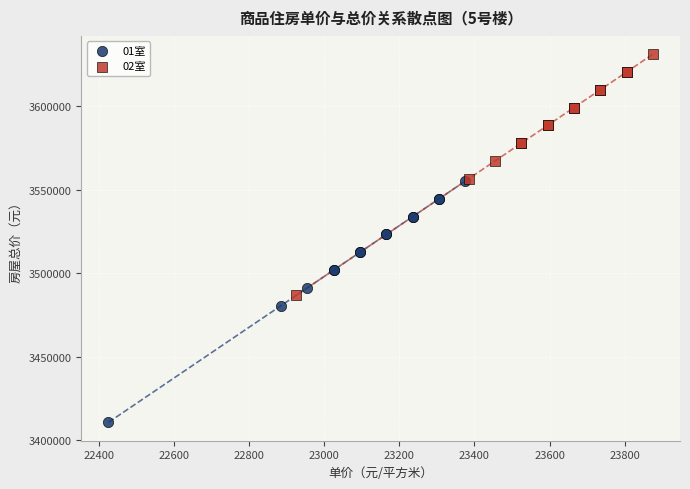

Which series contains the lowest Y value?

01室